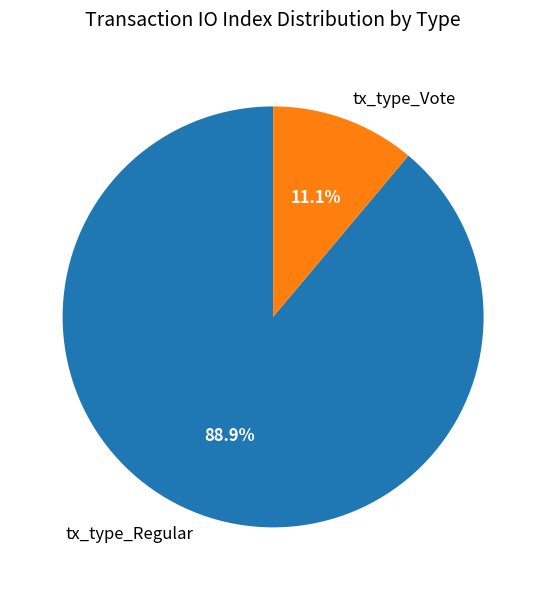

How many slices are in this pie chart?

2